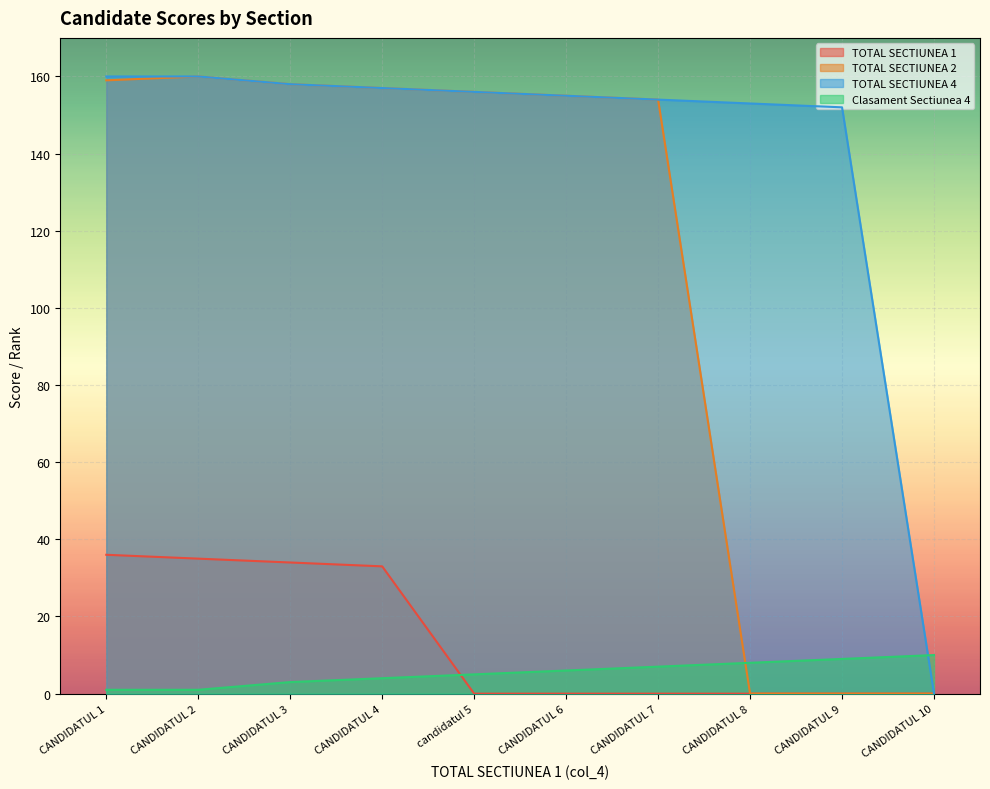

Reading right to left, what are all the values shown in this chart?

TOTAL SECTIUNEA 1: 0	0	0	0	0	0	33	34	35	36
TOTAL SECTIUNEA 2: 0	0	0	154	155	156	157	158	160	159
TOTAL SECTIUNEA 4: 0	152	153	154	155	156	157	158	160	160
Clasament Sectiunea 4: 10	9	8	7	6	5	4	3	1	1